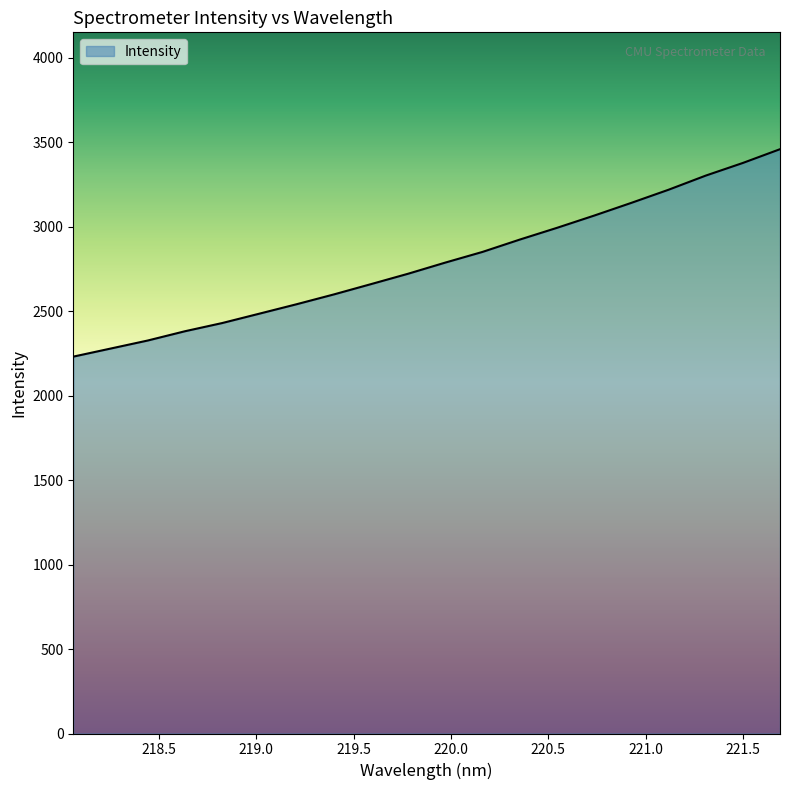

What is the sum of all values?

55791.6